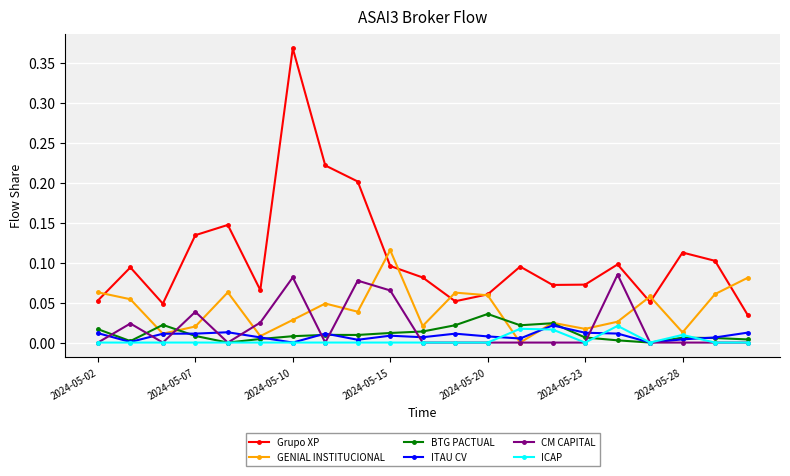

Which series has the largest range (max minus min)?

Grupo XP